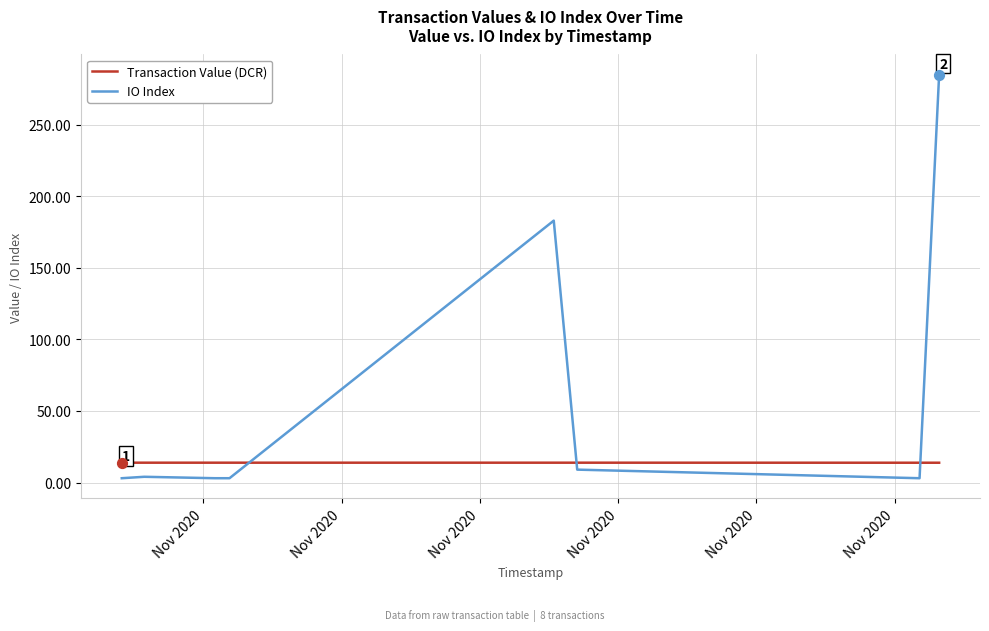

What is the difference between the maximum and minimum values in the IO Index series?

282.0